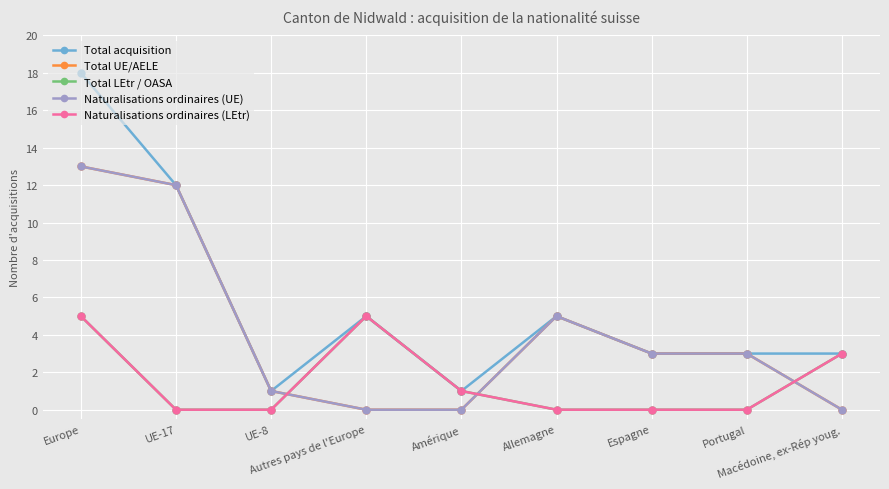

Does the chart have visible grid lines?

Yes